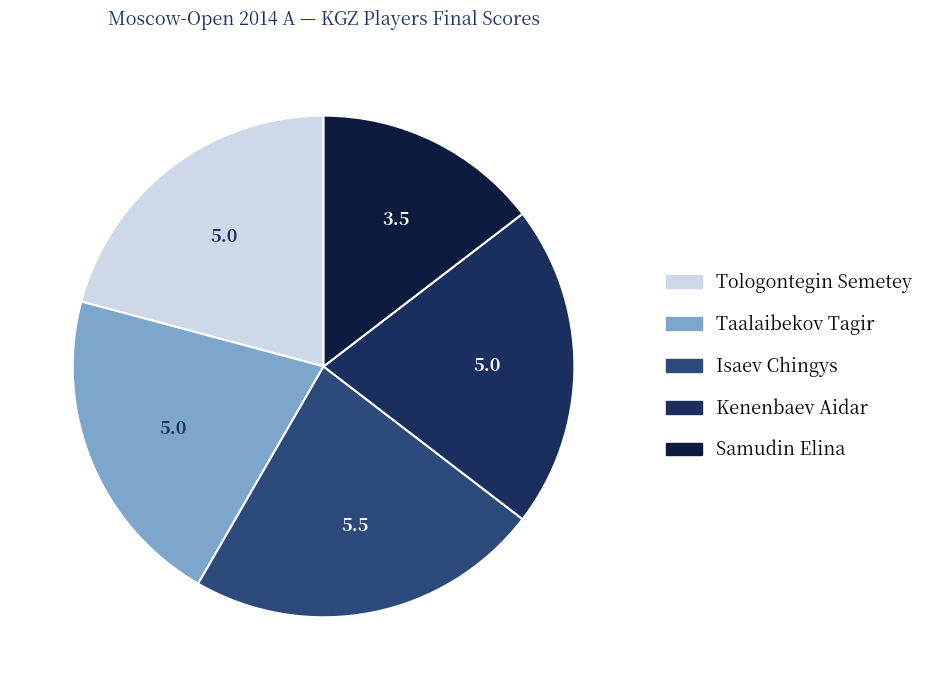

Is the sum of Tologontegin Semetey and Samudin Elina greater than half?

No